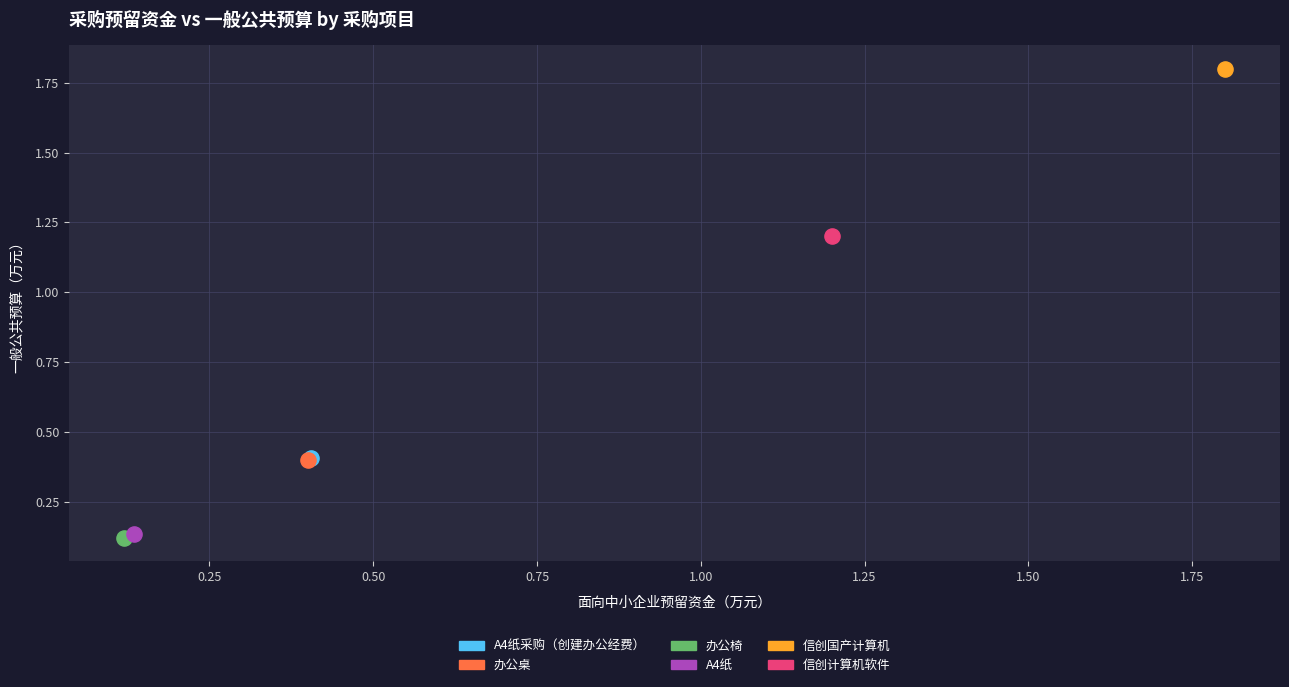

What are all the series names shown in the legend?

A4纸采购（创建办公经费）, 办公桌, 办公椅, A4纸, 信创国产计算机, 信创计算机软件